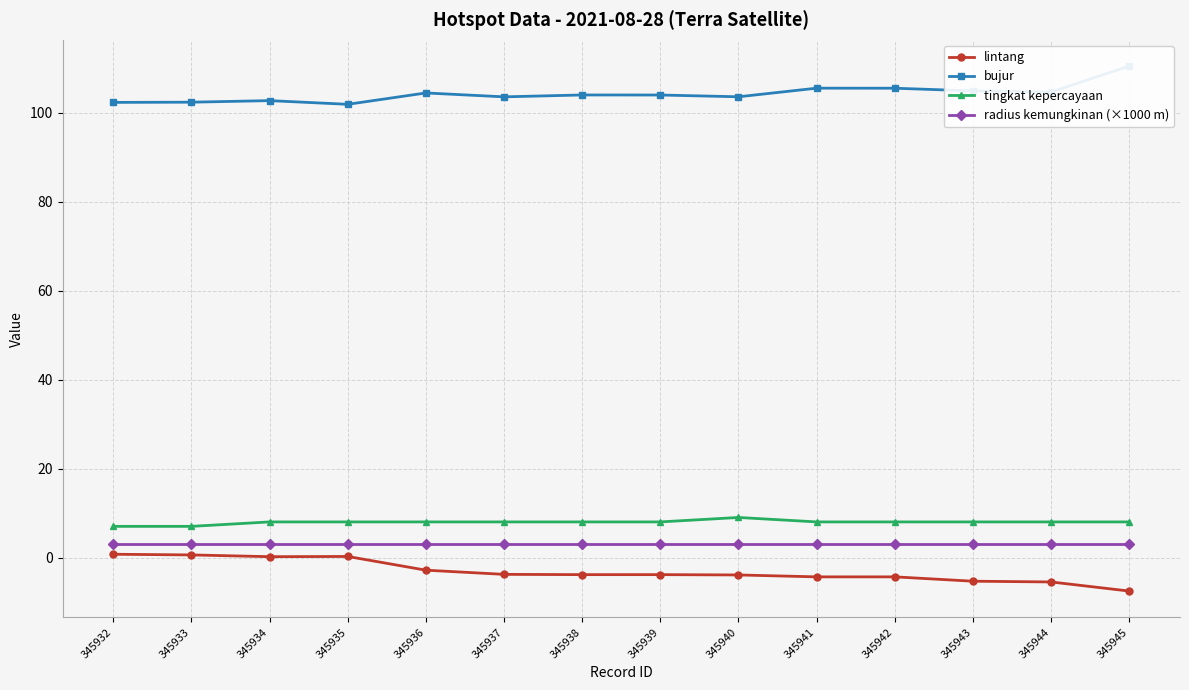

True or false: bujur and lintang intersect in this chart.

False